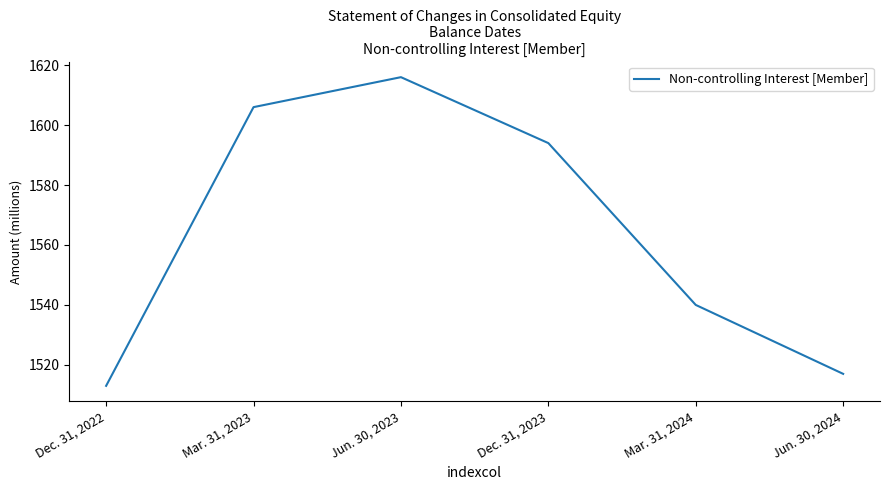

Count the number of data series in this chart.

1